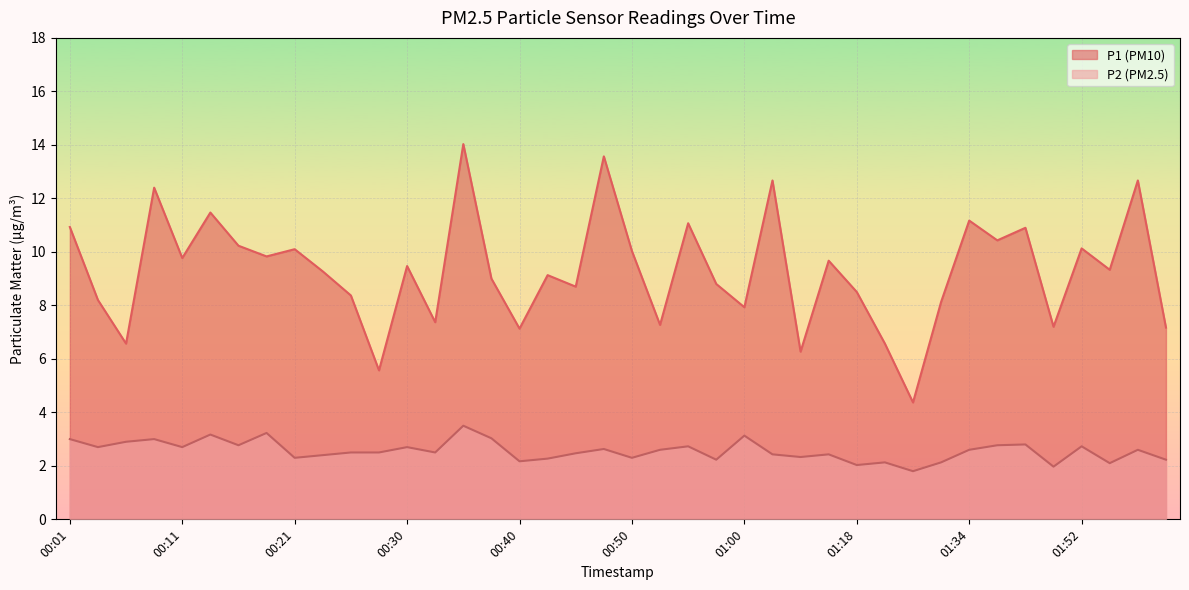

What are all the series names shown in the legend?

P1 (PM10), P2 (PM2.5)